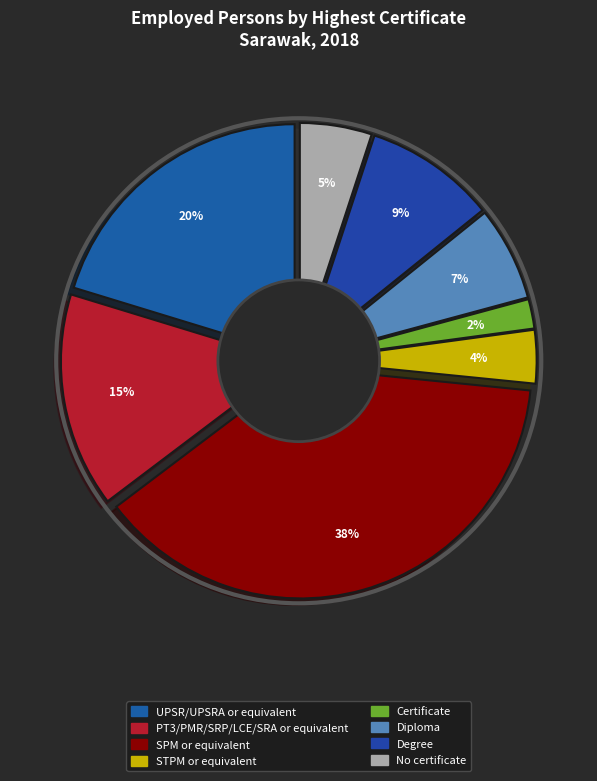

How many segments does this pie chart have?

8